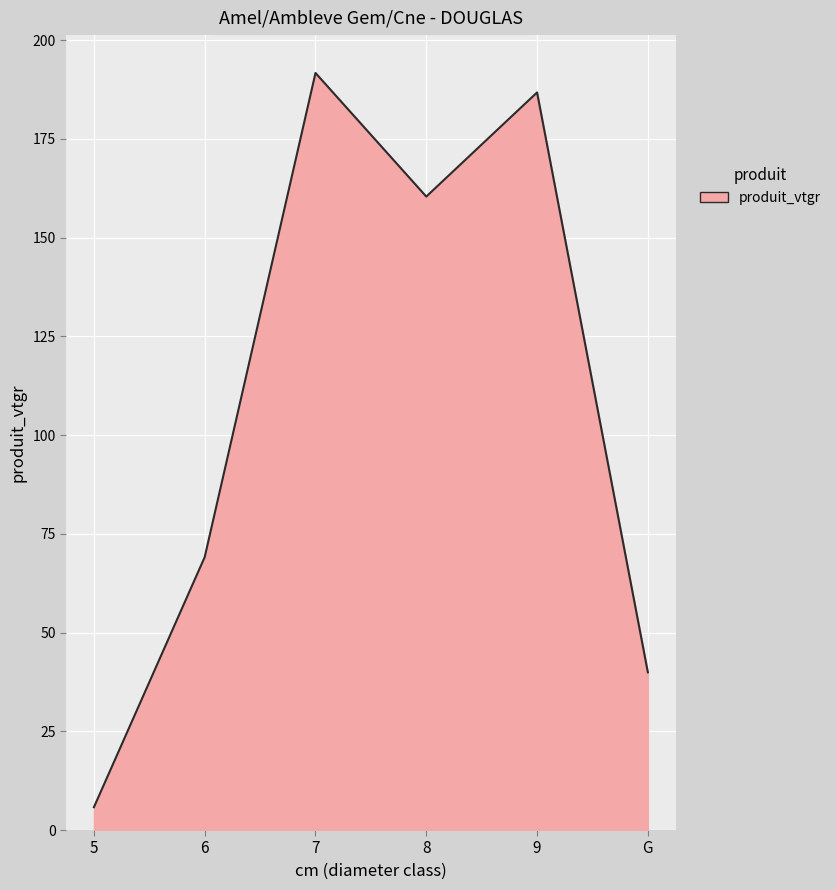

How many interior local peaks (higher than both neighbors) does the data have?

2